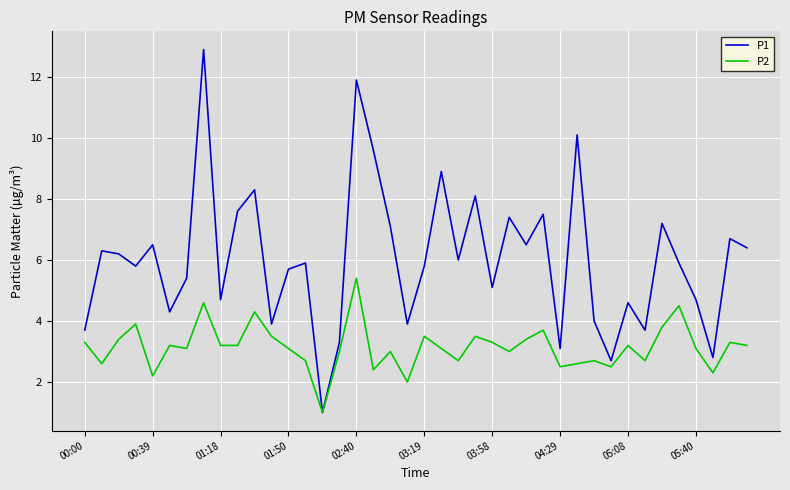

Which series has the largest total across all categories?

P1